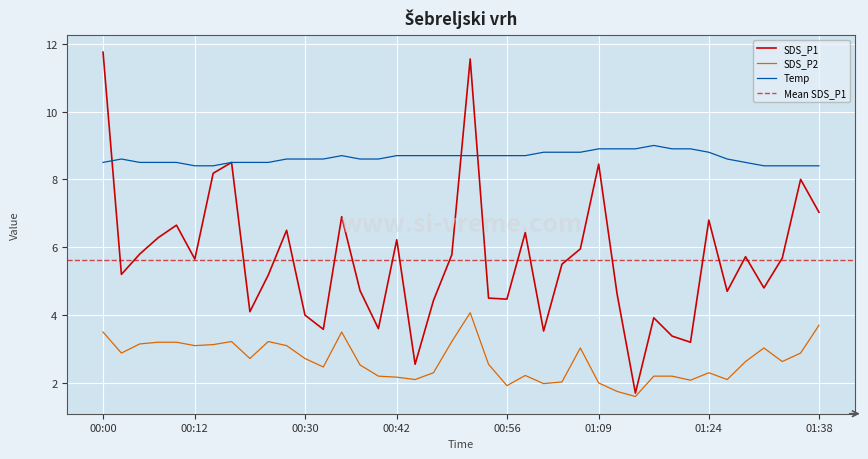

Between 00:27 and 01:29, which is larger?

00:27